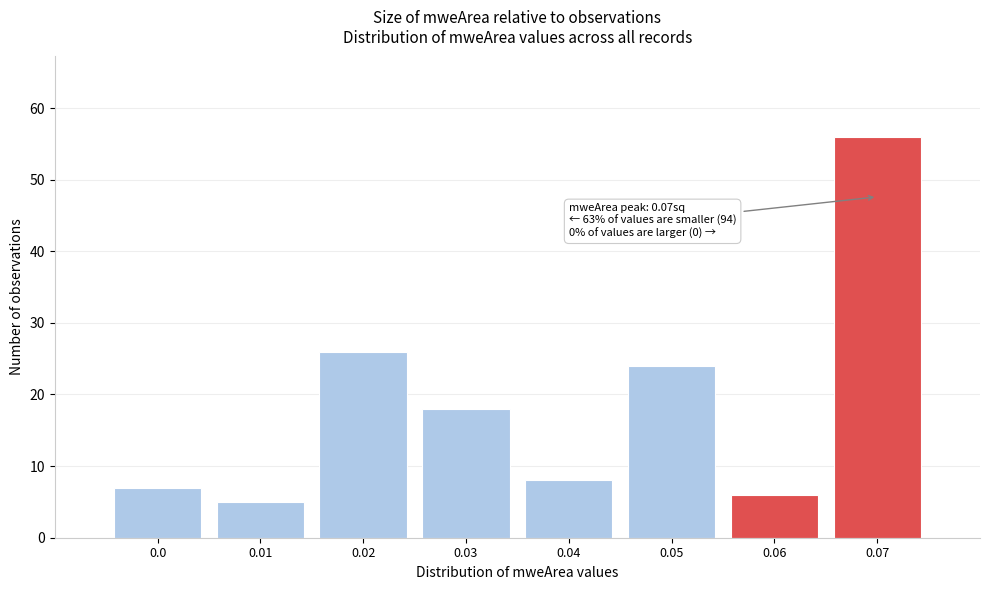

Reading right to left, extract all data points from this chart.

0.07=56	0.06=6	0.05=24	0.04=8	0.03=18	0.02=26	0.01=5	0.0=7